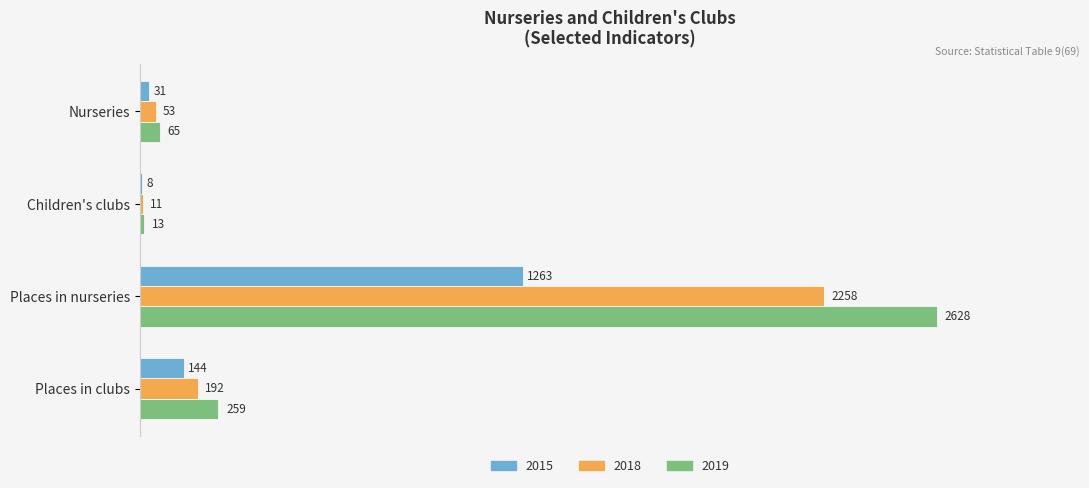

At which label is 2019 closest to 1320?

Places in clubs